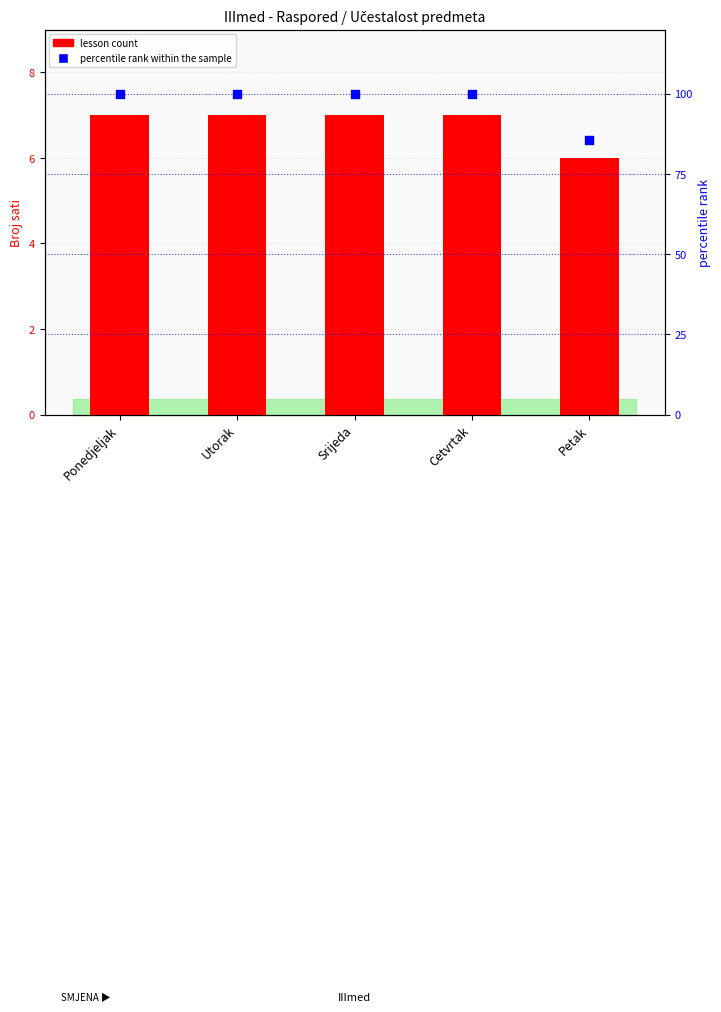

Which has a higher value, Utorak or Ponedjeljak?

Utorak